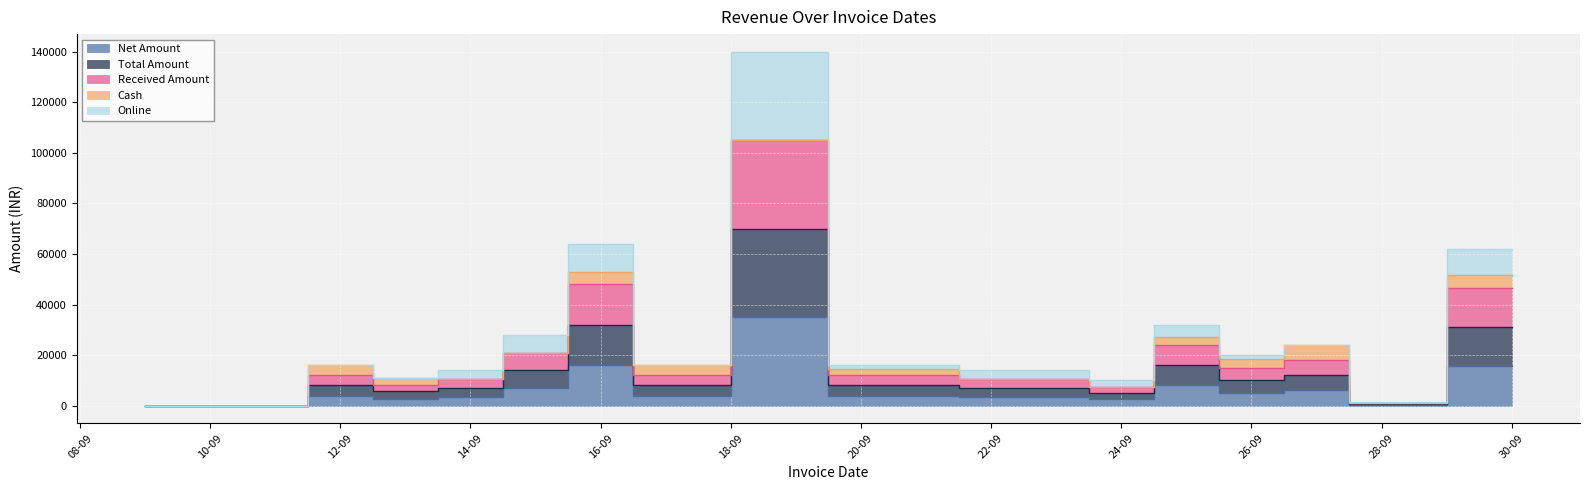

Which series has the widest spread of values?

Received Amount